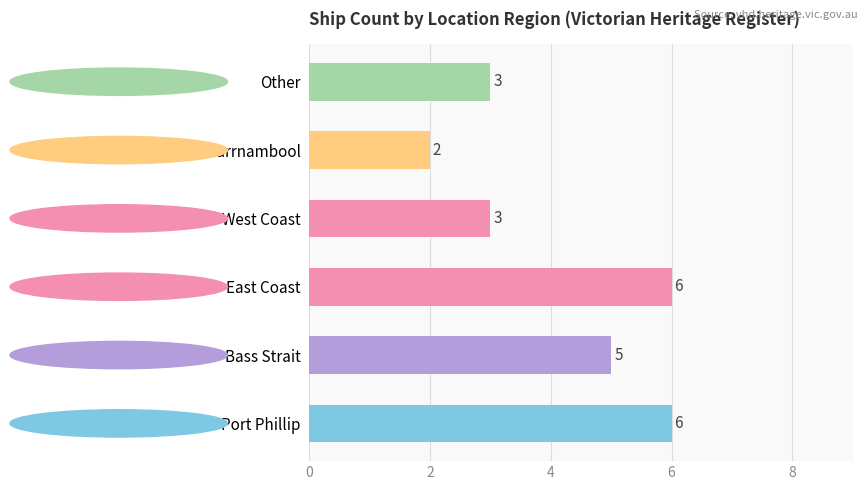

How many data points are less than 5?

3